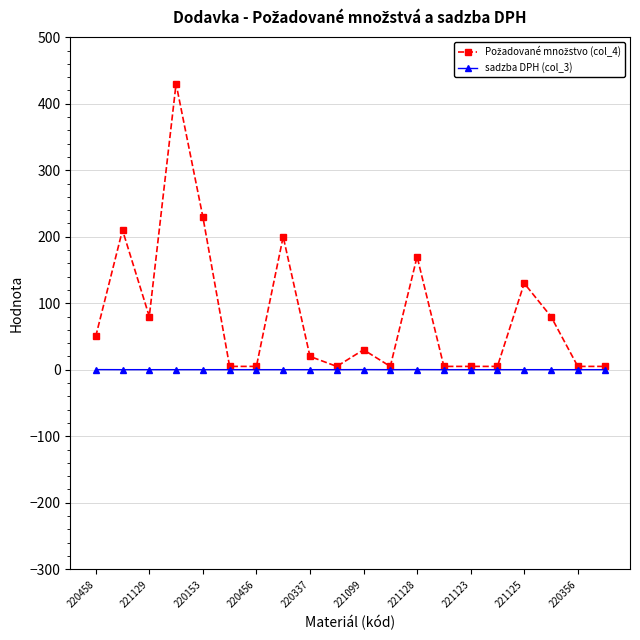

Does the chart have visible grid lines?

Yes